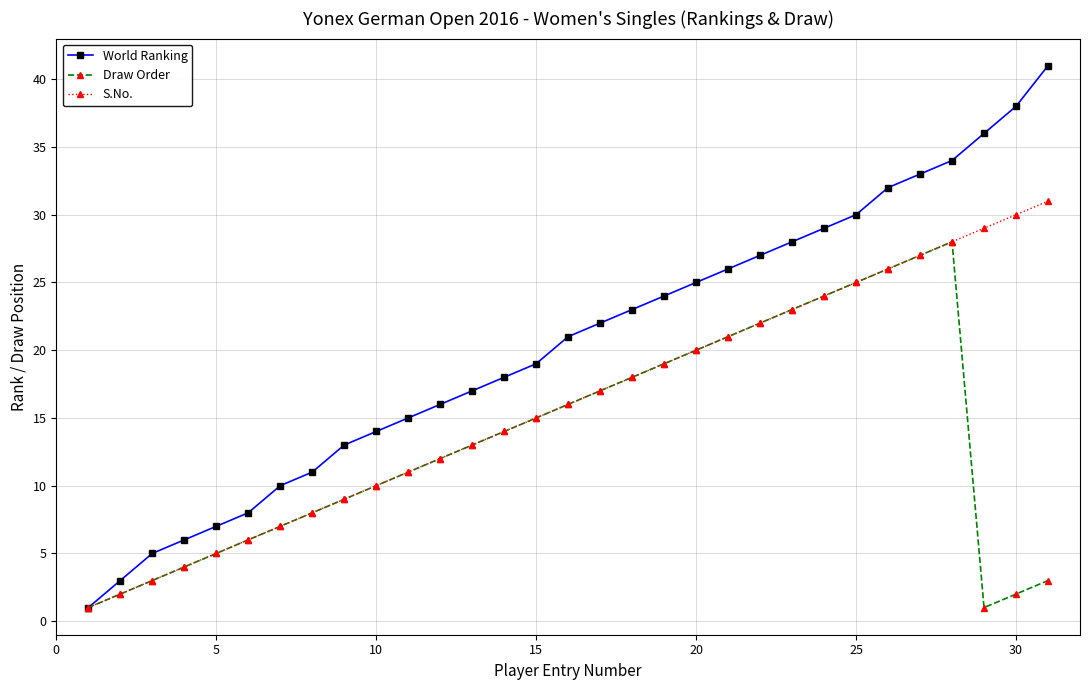

Rank the series by their maximum value, from highest to lowest.

World Ranking, S.No., Draw Order